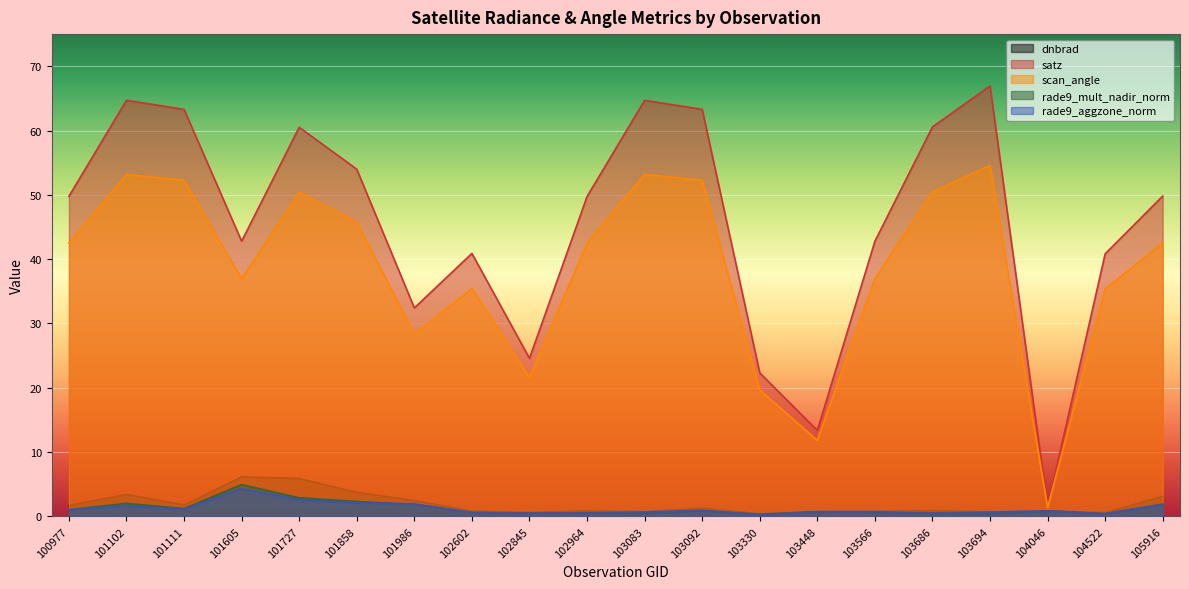

What is the spread (max minus min) of values at 102964?

49.2